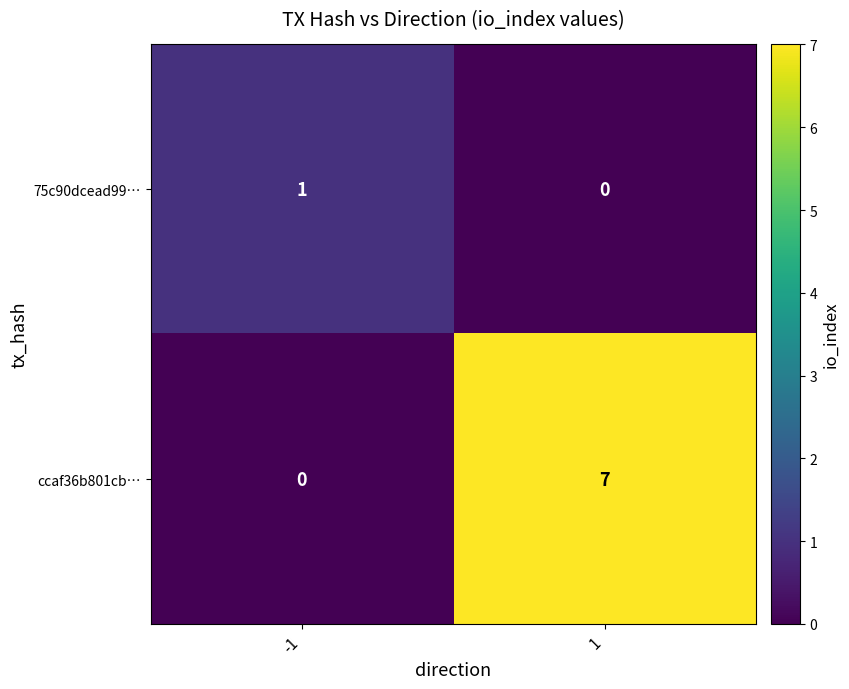

Which label corresponds to the largest value in the chart?

1